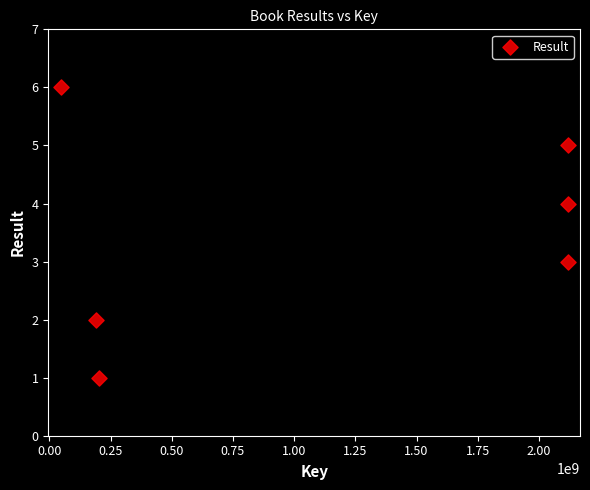

What is the average X value?

1132424478